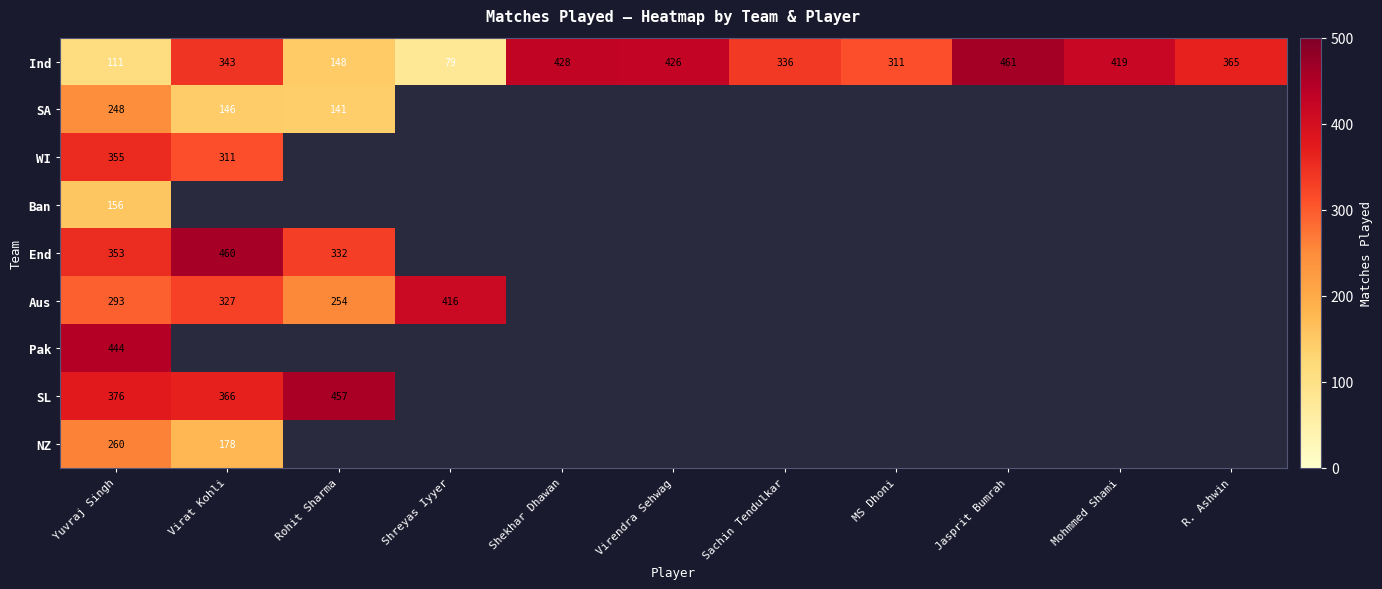

At which category is the sum across all series the highest?

Yuvraj Singh